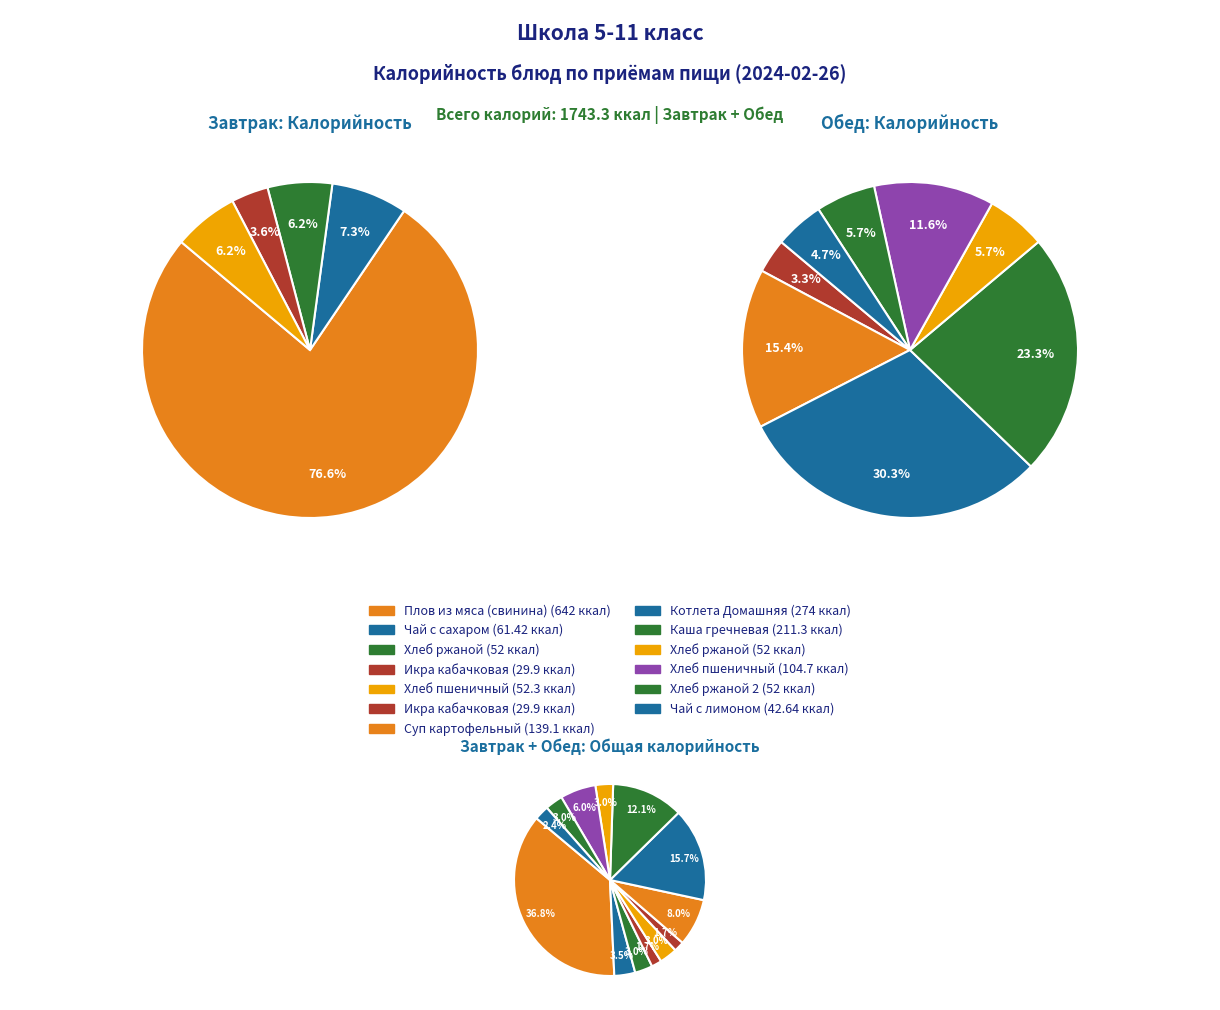

Is there a majority slice in this chart?

No